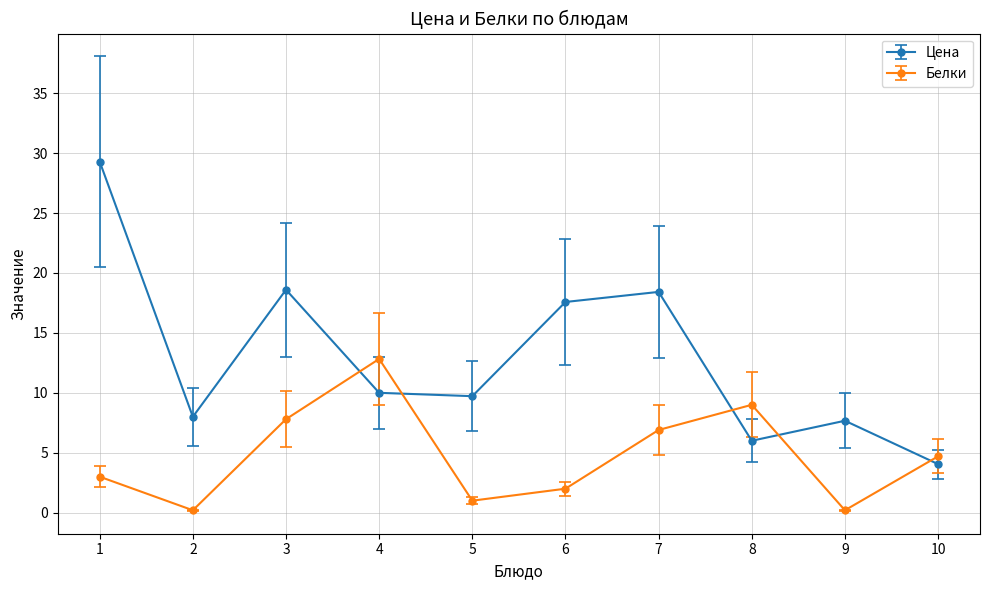

What is the maximum value for Белки?

12.8